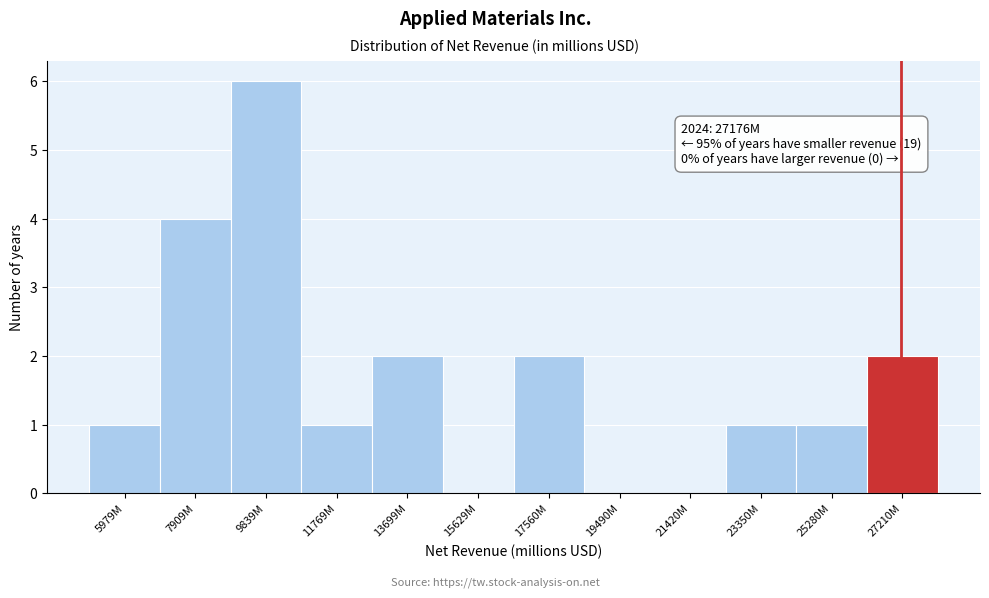

Reading left to right, extract all data points from this chart.

5979M=1	7909M=4	9839M=6	11769M=1	13699M=2	15629M=0	17560M=2	19490M=0	21420M=0	23350M=1	25280M=1	27210M=2